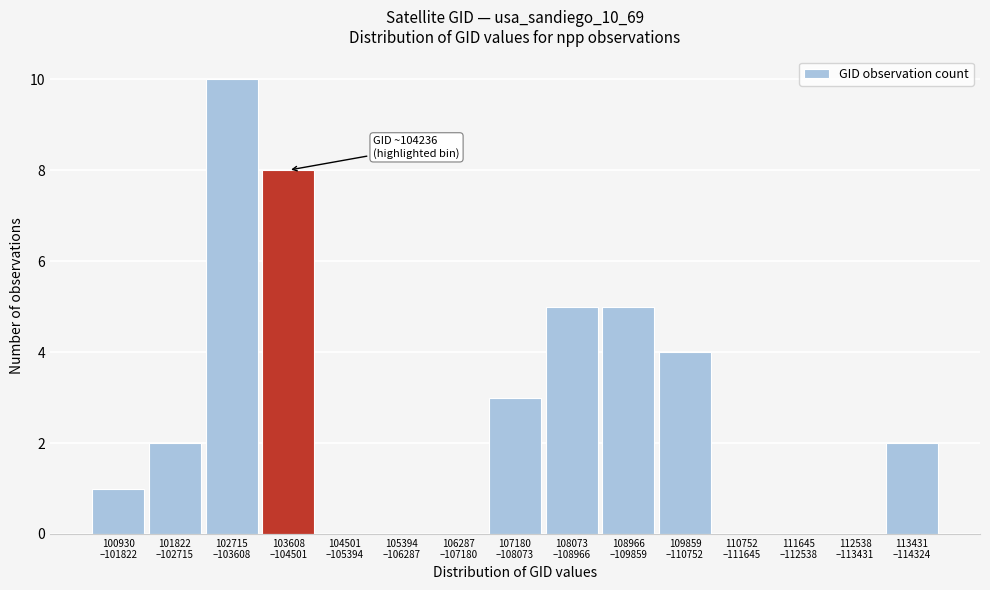

What is the greatest value displayed?

10